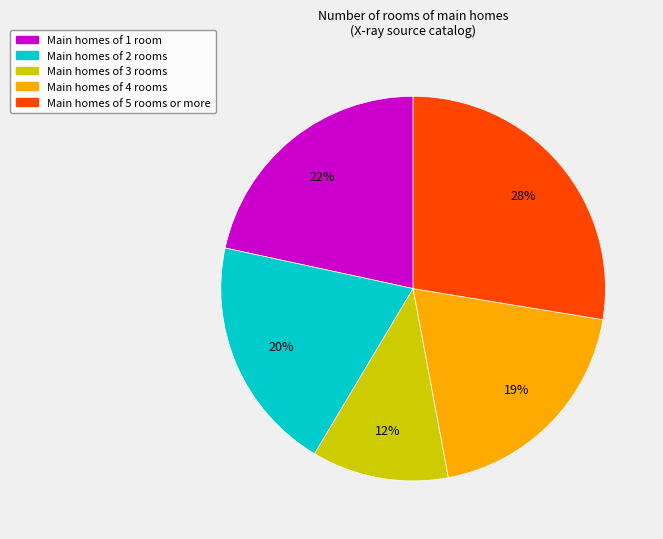

To the nearest percent, what is the average slice percentage?

20%